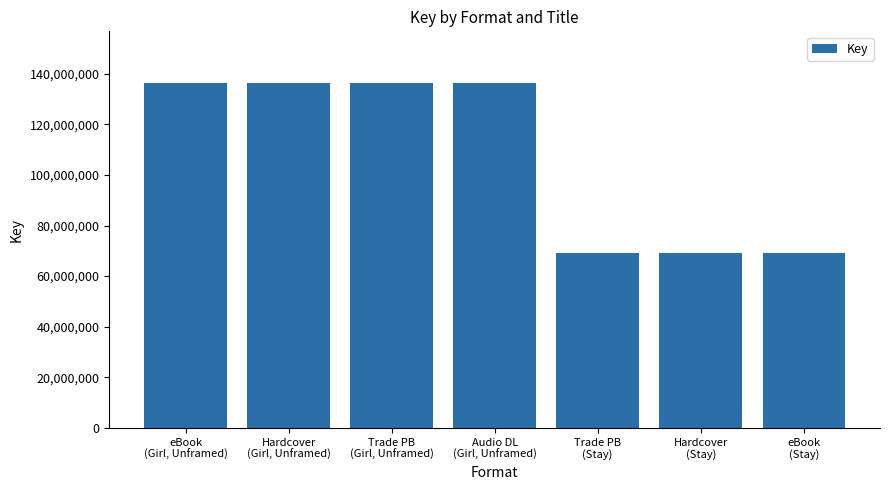

What is the average value?

107503973